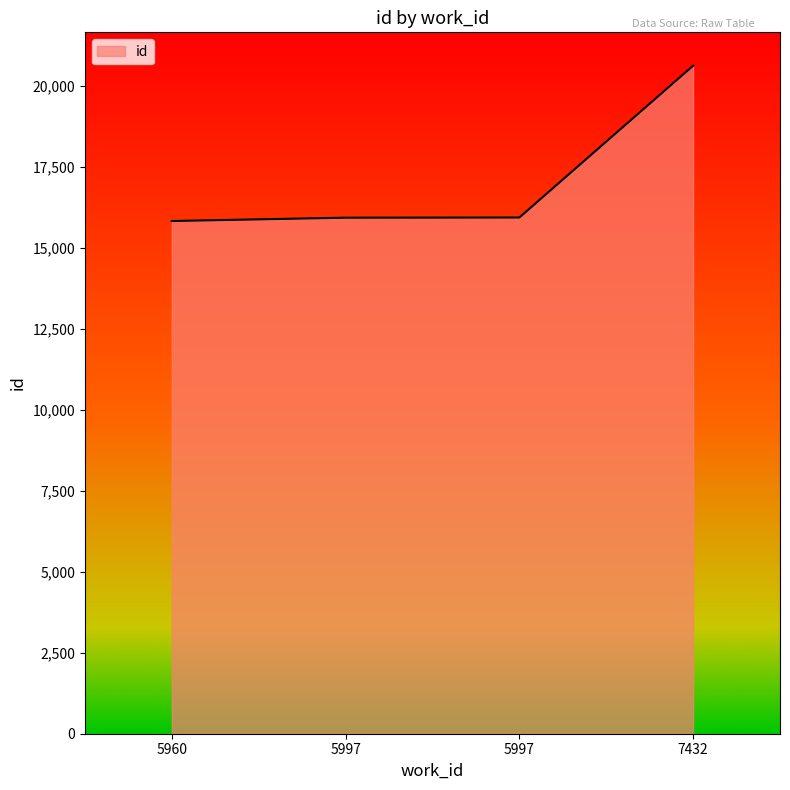

Is it true that the value at 7432 is 20623?

True